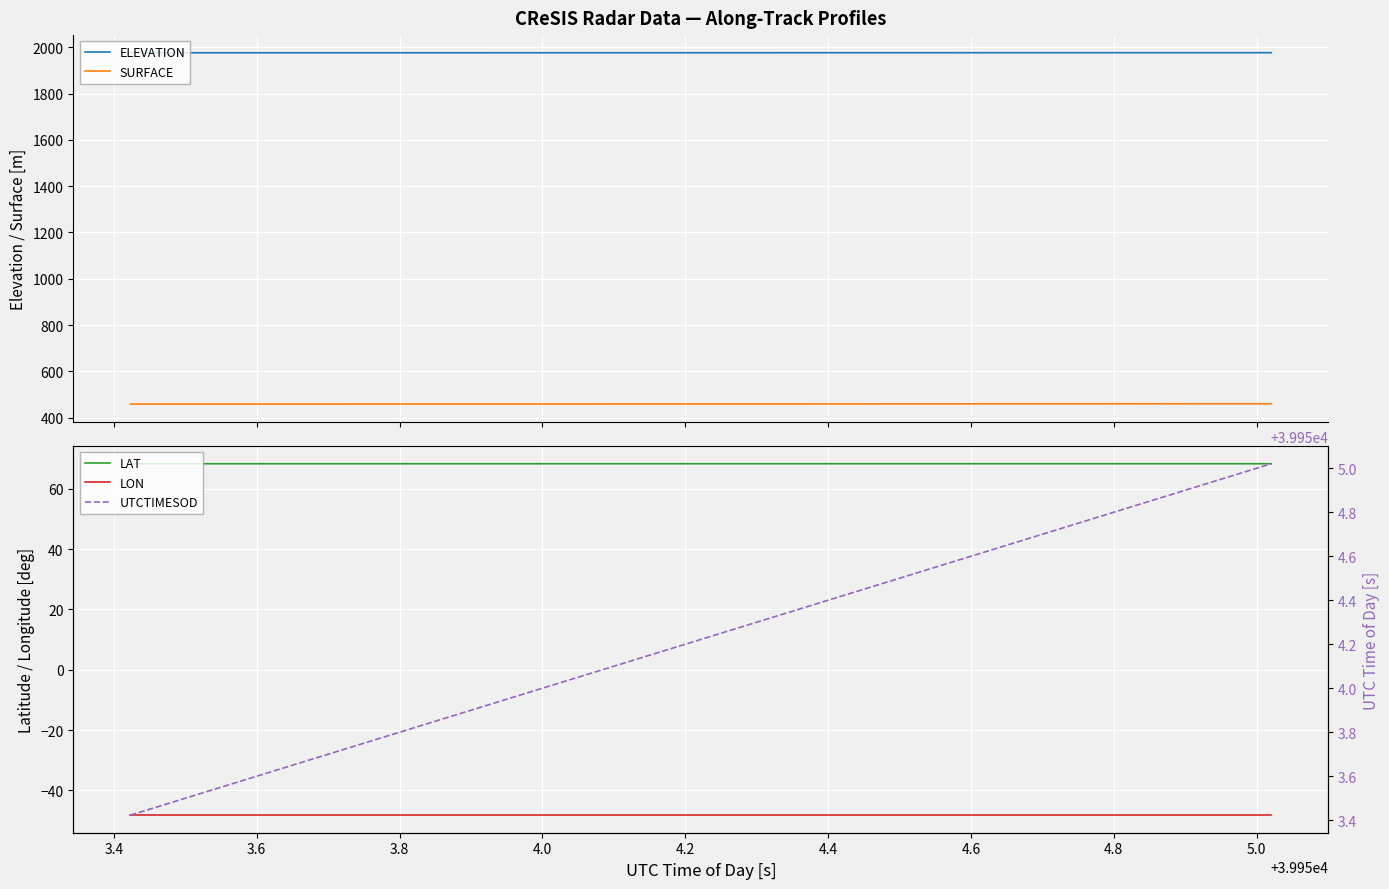

True or false: ELEVATION and SURFACE intersect in this chart.

False